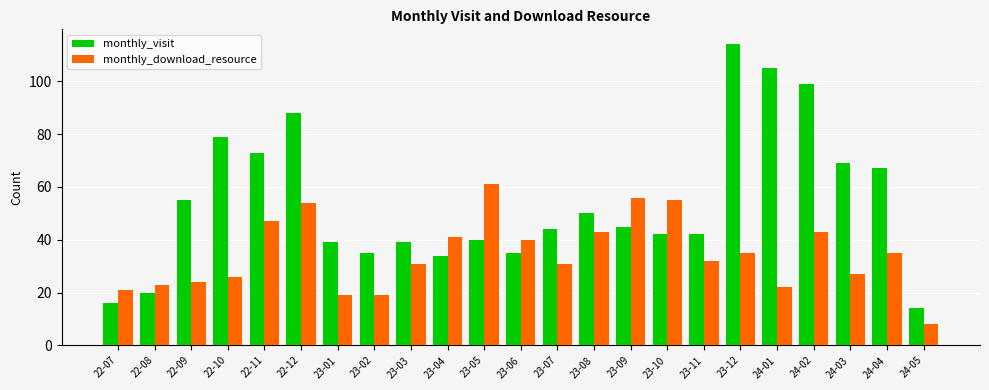

What is the difference between the monthly_visit values at 24-04 and 23-01?

28